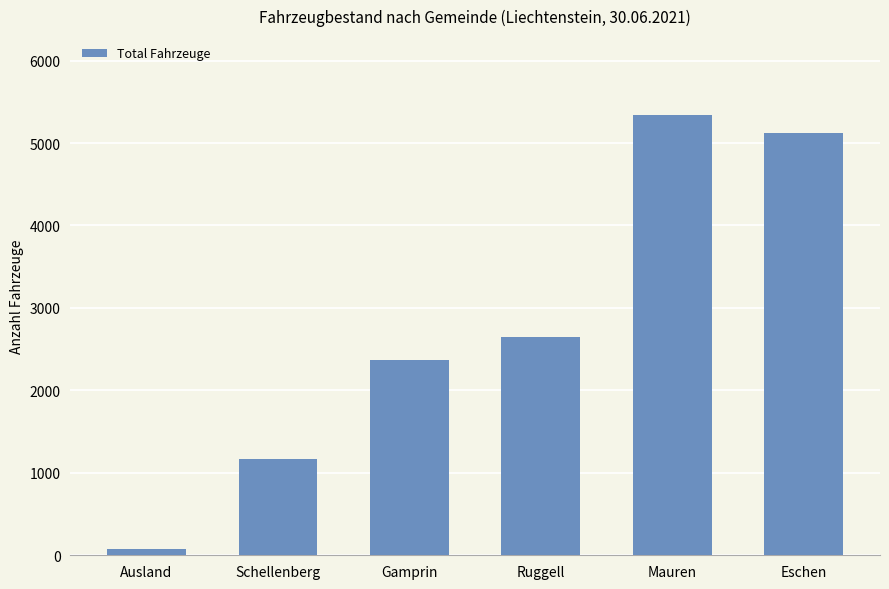

Which has a higher value, Ausland or Eschen?

Eschen